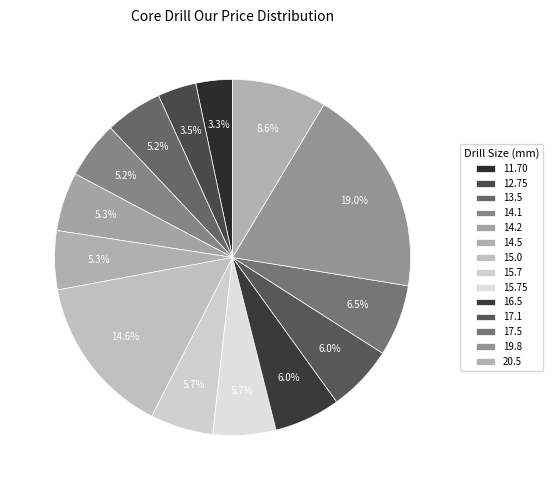

What is the change in value from 15.75 to 20.5?

+353.4